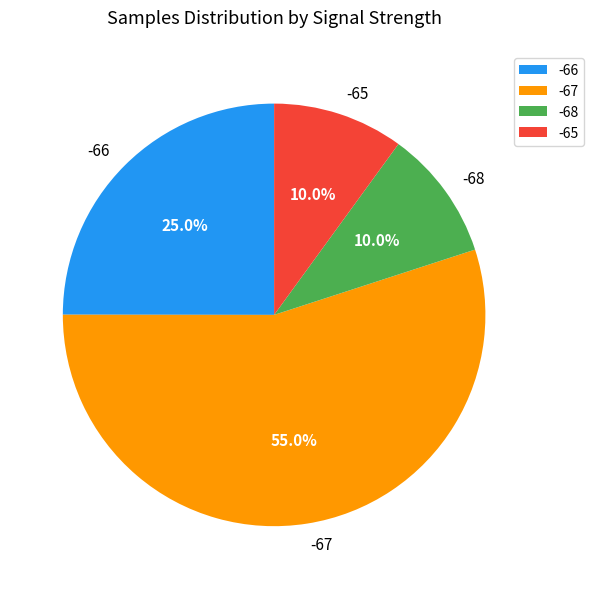

Does -65 account for over 50% of the chart?

No